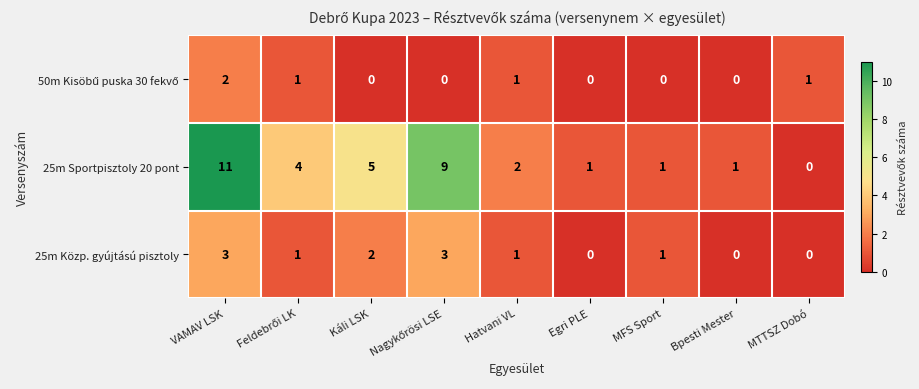

What is the sum of all 25m Közp. gyújtású pisztoly values?

11